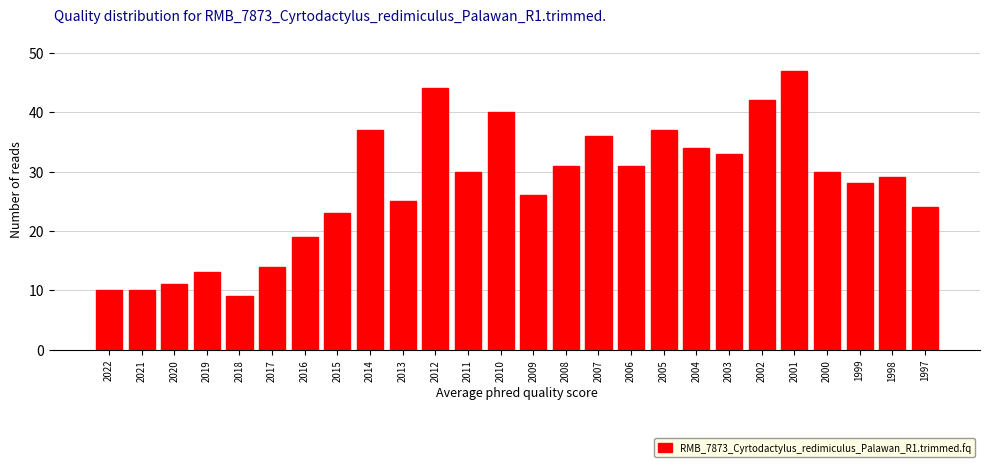

Reading left to right, transcribe all the data shown in this chart.

10	10	11	13	9	14	19	23	37	25	44	30	40	26	31	36	31	37	34	33	42	47	30	28	29	24